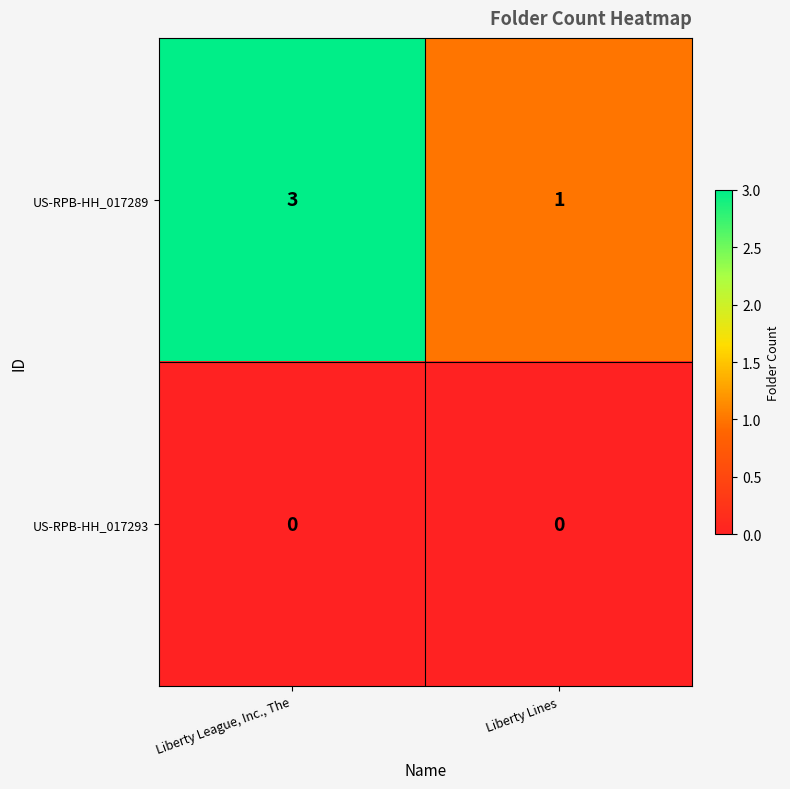

Is it true that US-RPB-HH_017293 equals 0 at Liberty Lines?

True